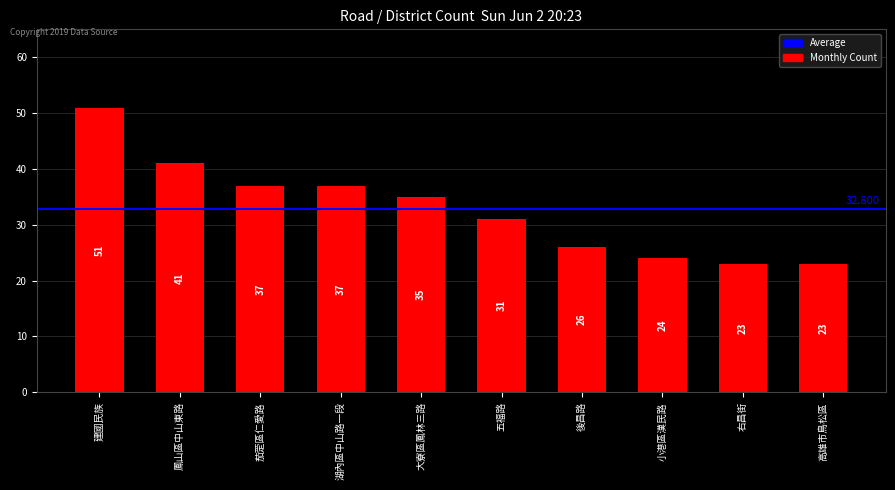

Is it true that the value at 右昌街 is 23?

True